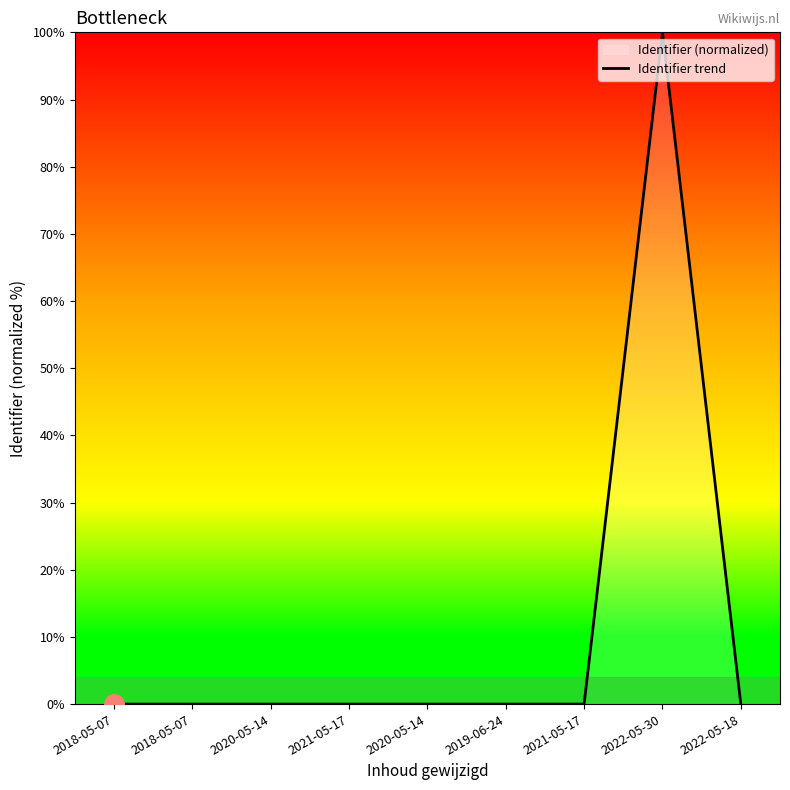

The value at 2021-05-17 is 0.0. True or false?

True